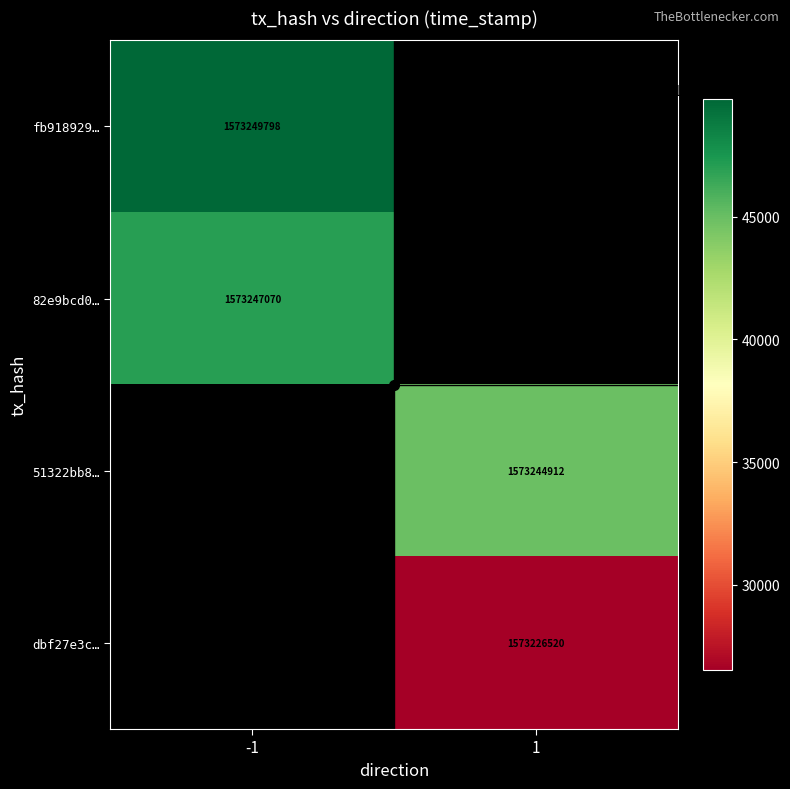

Rank the categories by 51322bb8… value from lowest to highest.

-1, 1